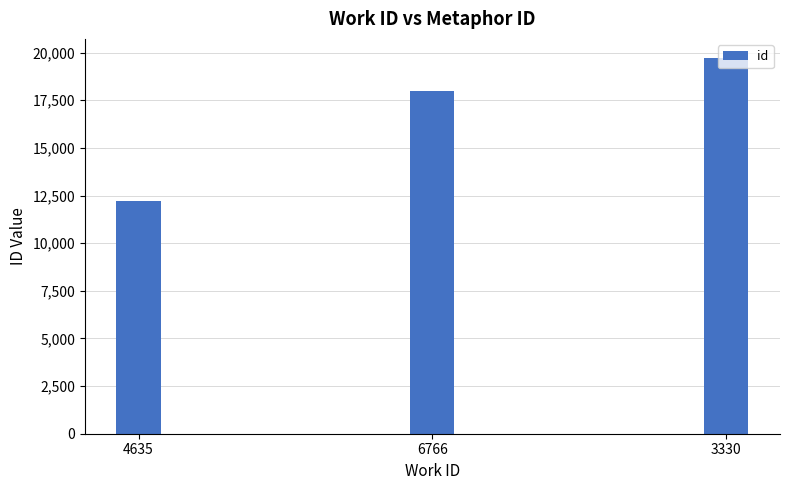

Which category has the lowest value across all series?

4635